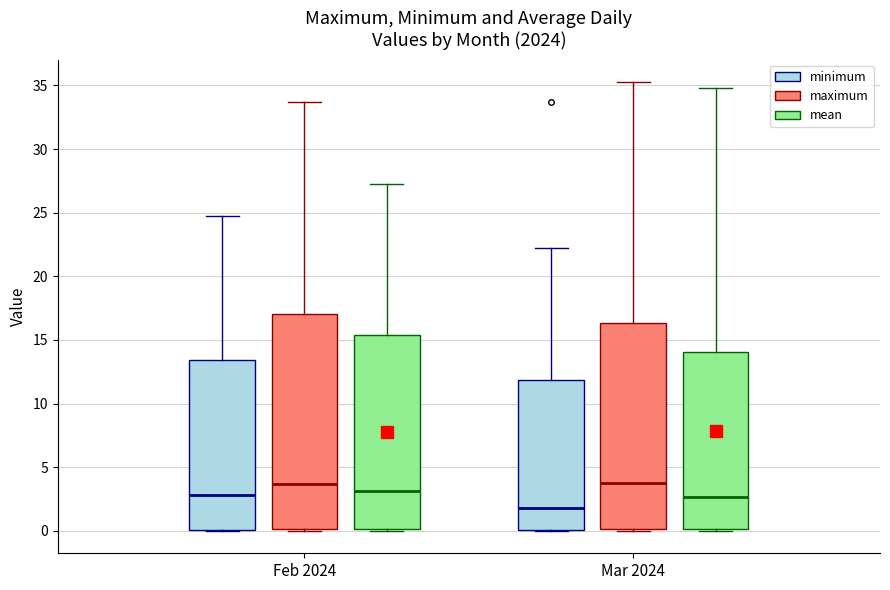

Reading left to right, read every box against the y-axis: the position of its median line, the range the box covers, and the ends of its whiskers. The values are not printed on the chart, so give them approximately, as read against the axis.

Feb 2024 (minimum): median 3.0, box 0.0 to 13.5, whiskers 0.0 to 24.5
Feb 2024 (maximum): median 3.5, box 0.0 to 17.0, whiskers 0.0 to 33.5
Feb 2024 (mean): median 3.0, box 0.0 to 15.5, whiskers 0.0 to 27.5
Mar 2024 (minimum): median 2.0, box 0.0 to 12.0, whiskers 0.0 to 22.0
Mar 2024 (maximum): median 3.5, box 0.0 to 16.5, whiskers 0.0 to 35.5
Mar 2024 (mean): median 2.5, box 0.0 to 14.0, whiskers 0.0 to 35.0